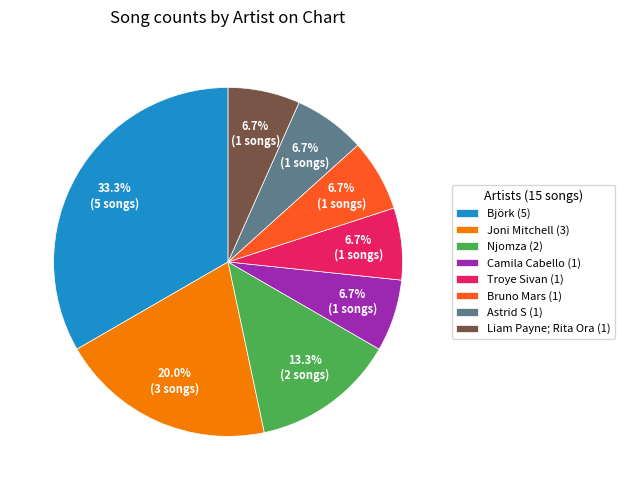

Is Joni Mitchell the majority of the pie?

No